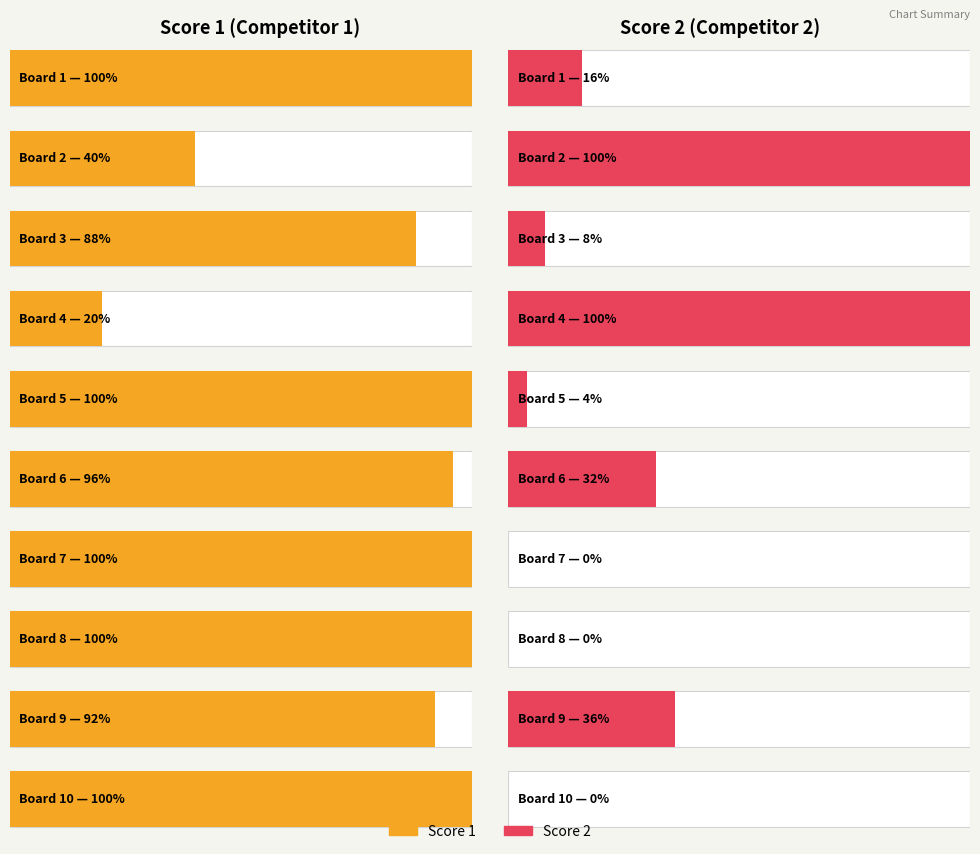

What are all the series names shown in the legend?

Score 1, Score 2